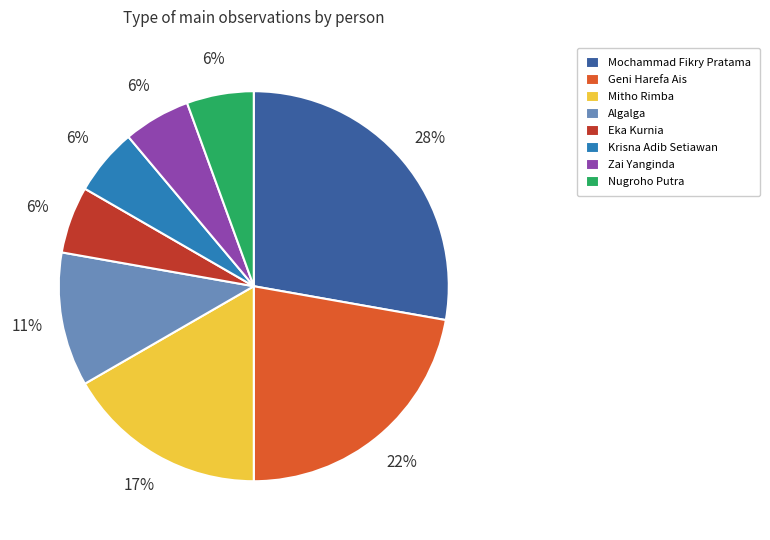

How many segments does this pie chart have?

8